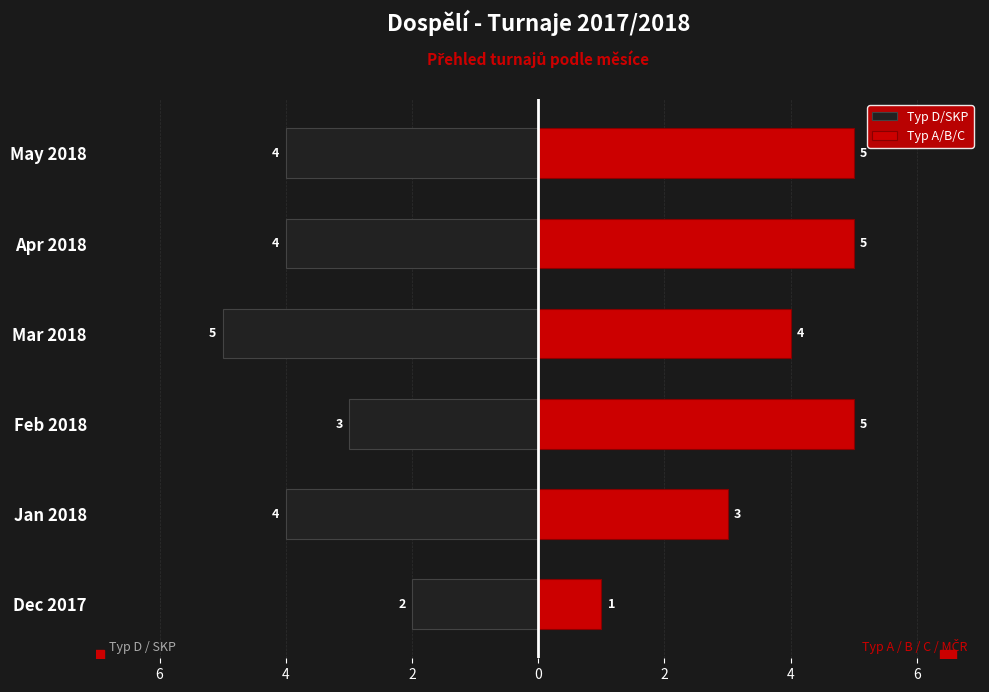

How many groups of bars are there?

6